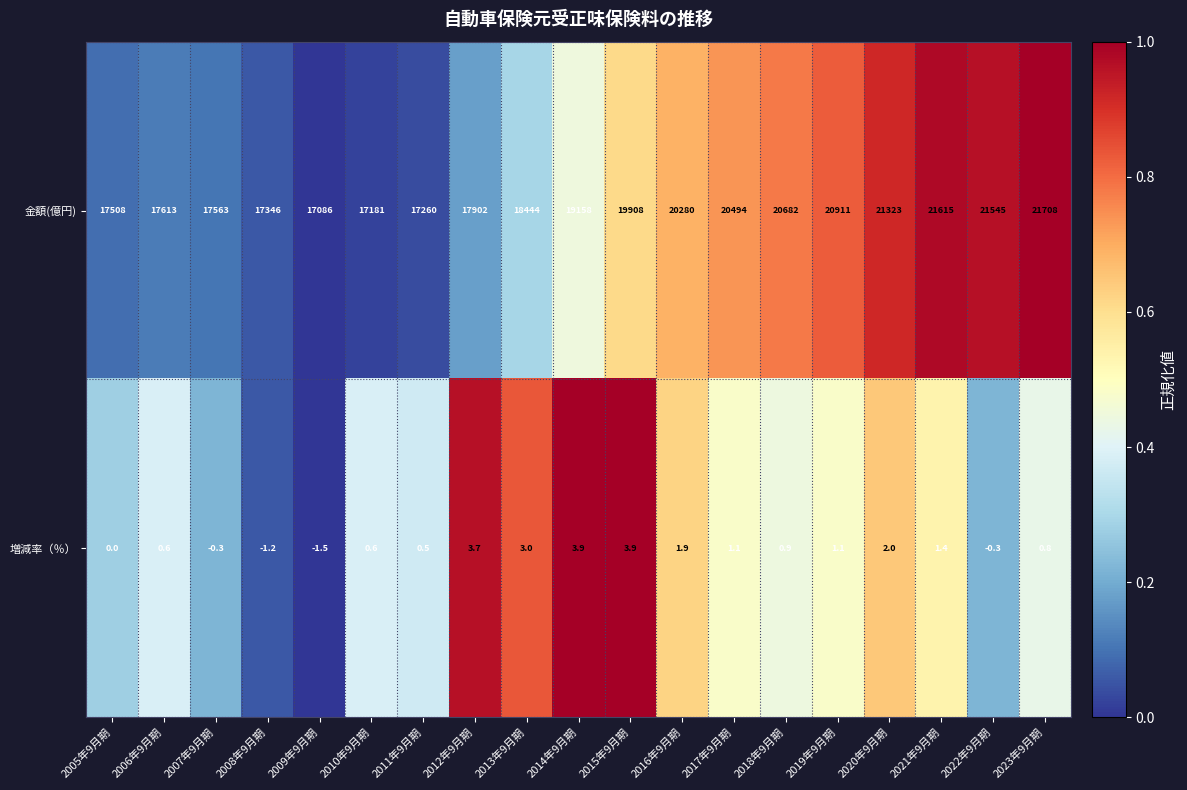

What is the sum of all 金額(億円) values?

365527.0